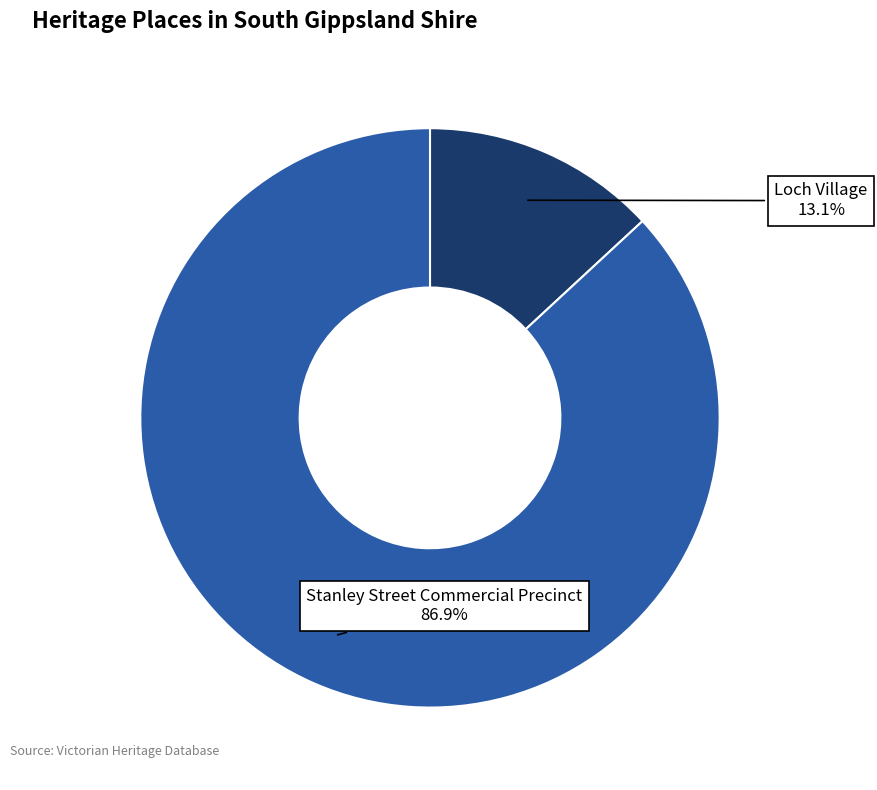

To the nearest percent, what is the average slice percentage?

50%